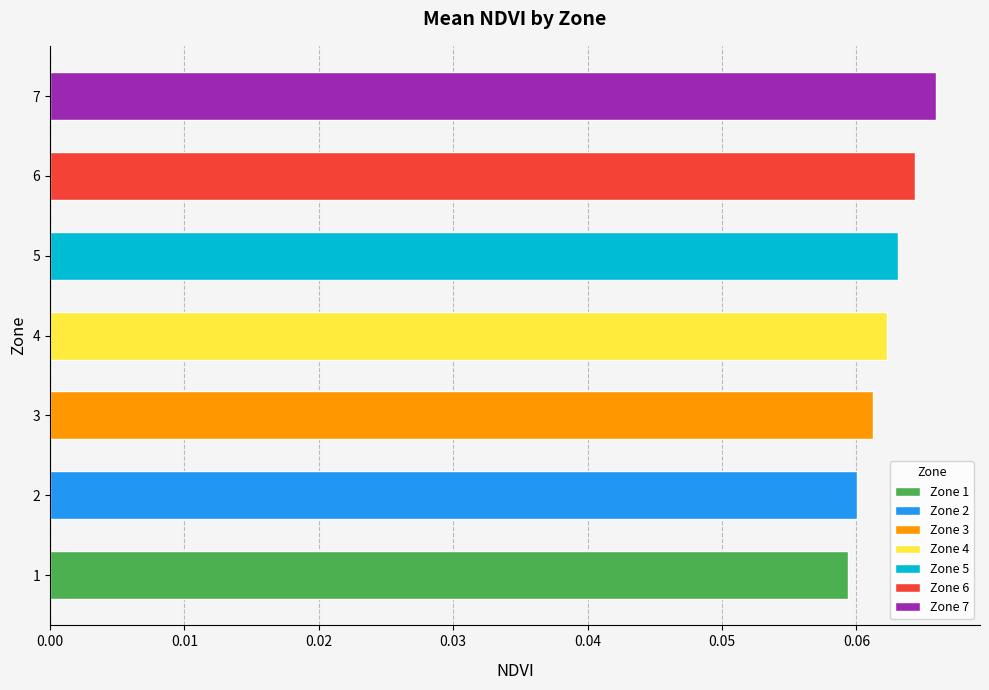

List the labels in order of value, smallest first.

1, 2, 3, 4, 5, 6, 7